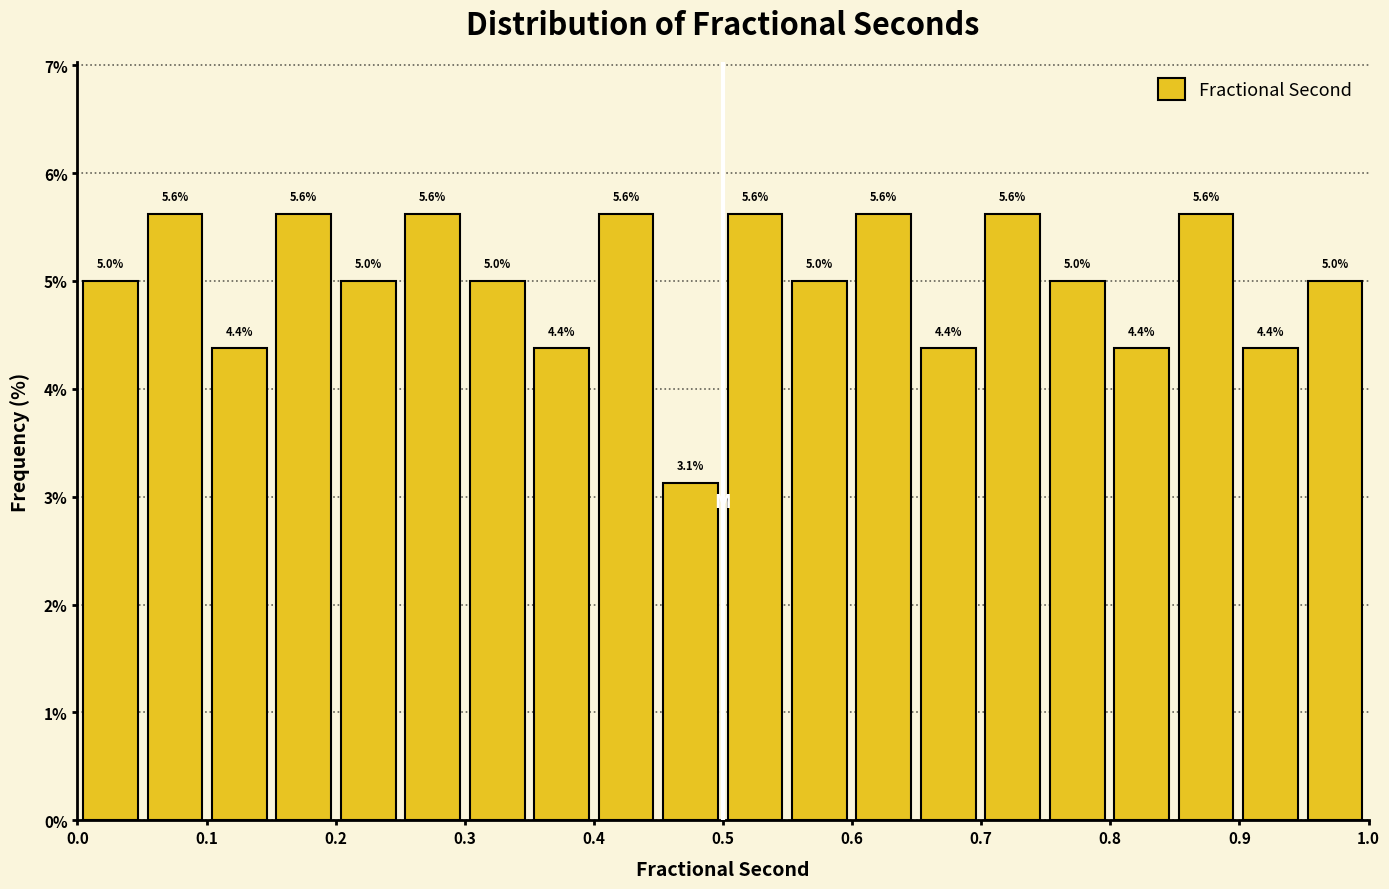

What is the height of the bar covering 0.35 to 0.40 on the x-axis? The bar edges are not printed on the chart, so give them approximately, as read against the axis.

4.4